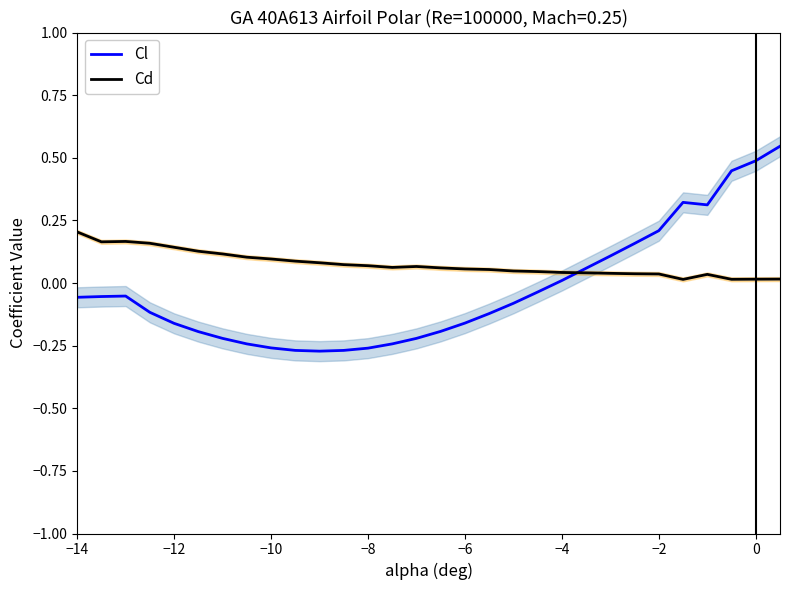

How many negative values does the Cl series have?

20